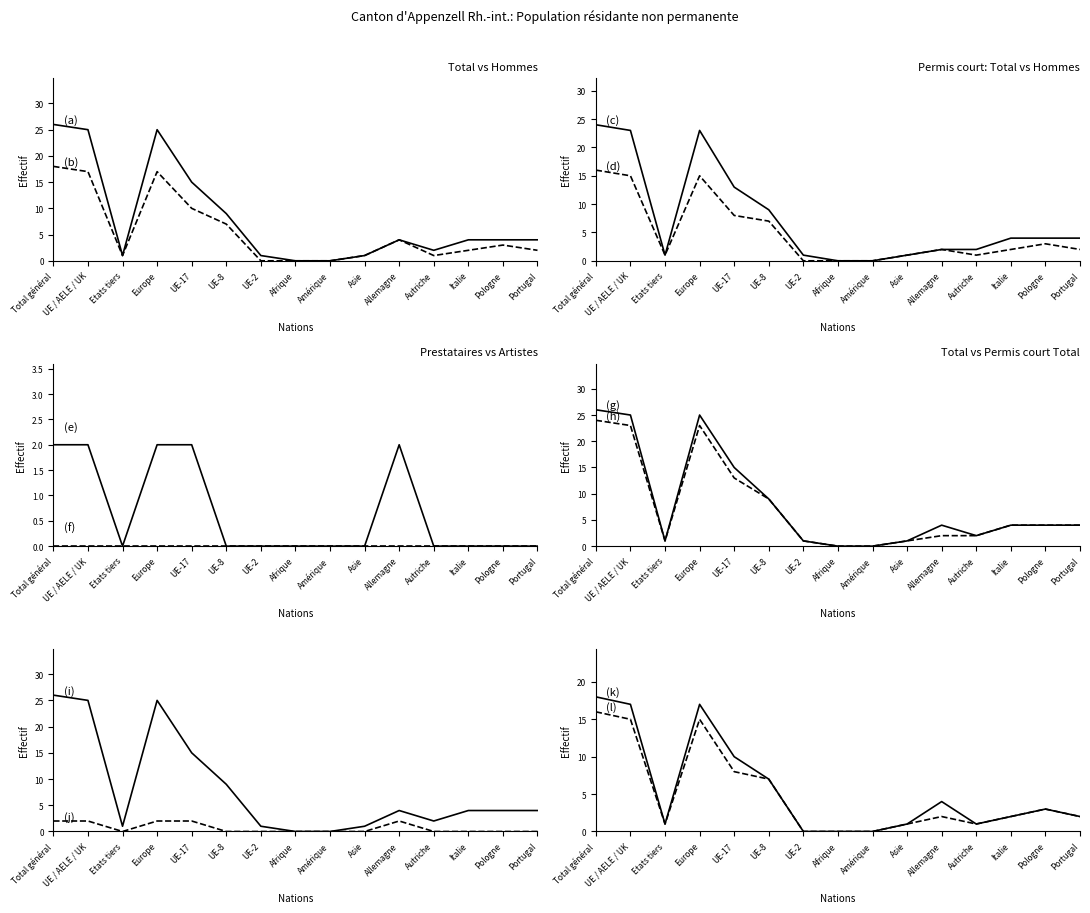

How many values in the Hommes (col_6) series are below 2?

6